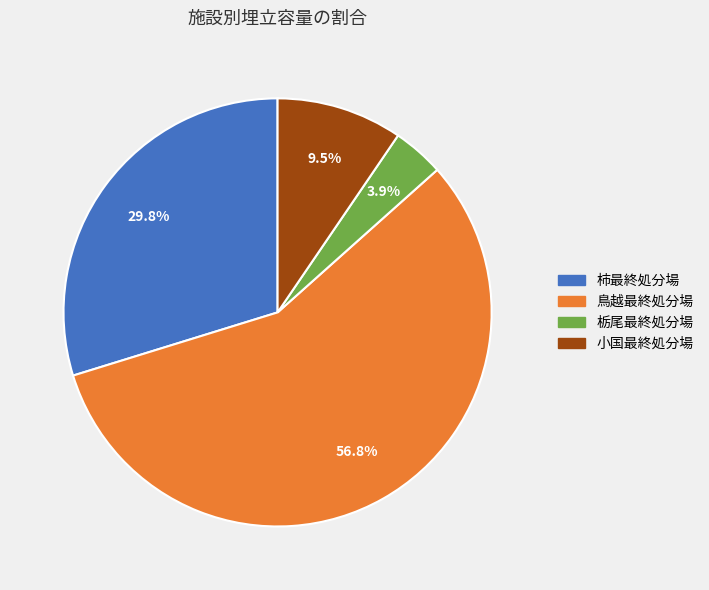

Which slice is the largest?

鳥越最終処分場